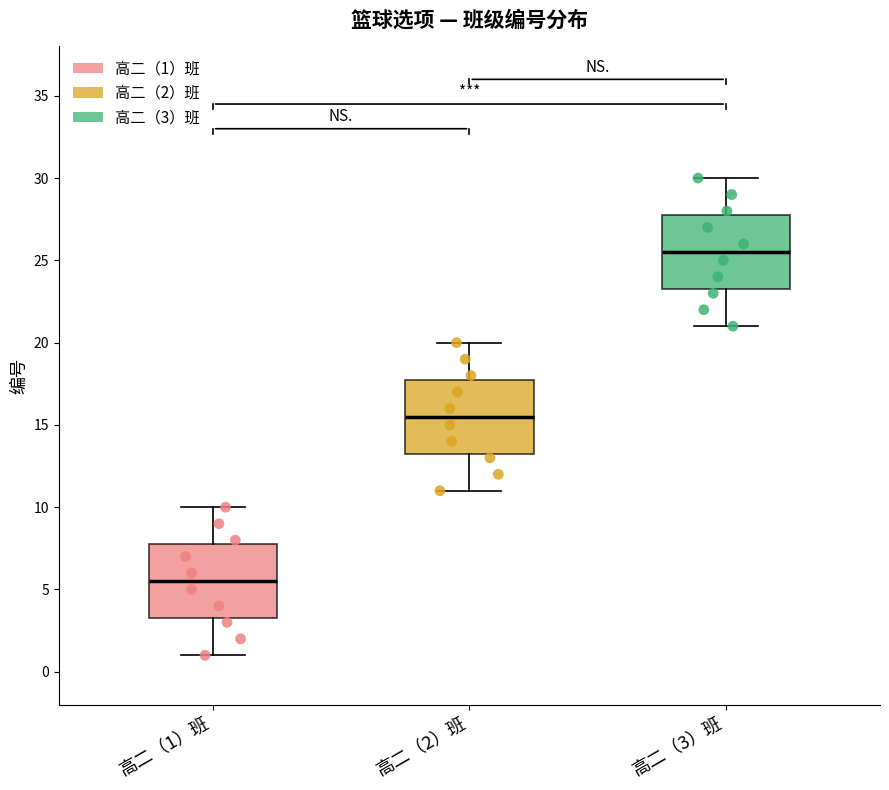

Reading left to right, transcribe this box plot: for each box, give where its median line is, the range the box spans, and where its two whiskers end, as read against the y-axis. The values are not printed on the chart, so give them approximately, as read against the axis.

高二（1）班: median 5.5, box 3.5 to 8.0, whiskers 1.0 to 10.0
高二（2）班: median 15.5, box 13.5 to 18.0, whiskers 11.0 to 20.0
高二（3）班: median 25.5, box 23.5 to 28.0, whiskers 21.0 to 30.0